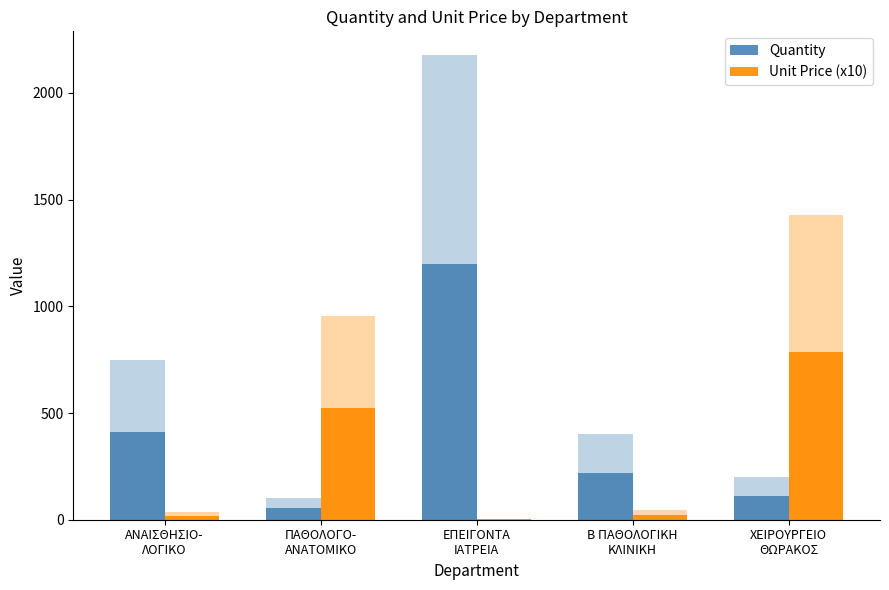

True or false: Quantity has a value of 57.2 at ΠΑΘΟΛΟΓΟ-
ΑΝΑΤΟΜΙΚΟ.

True